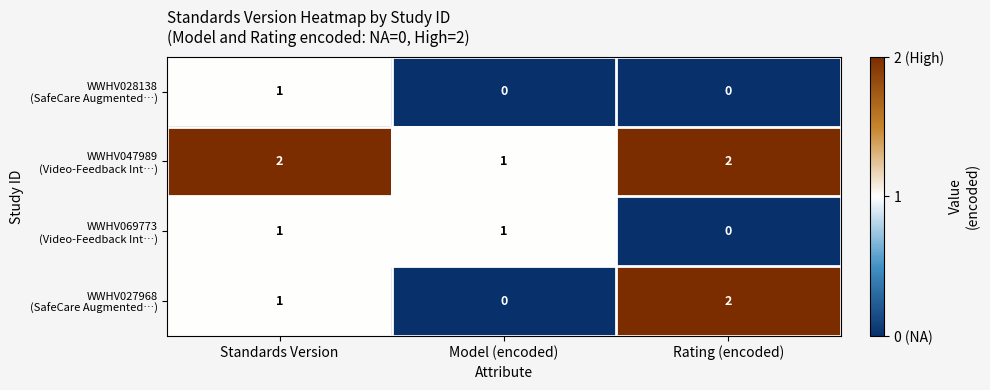

At how many categories does at least one series exceed 0?

3